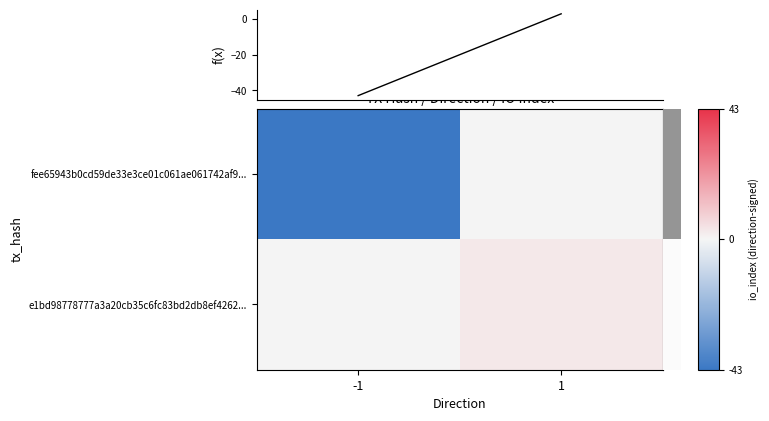

What is the minimum value shown in the chart?

-43